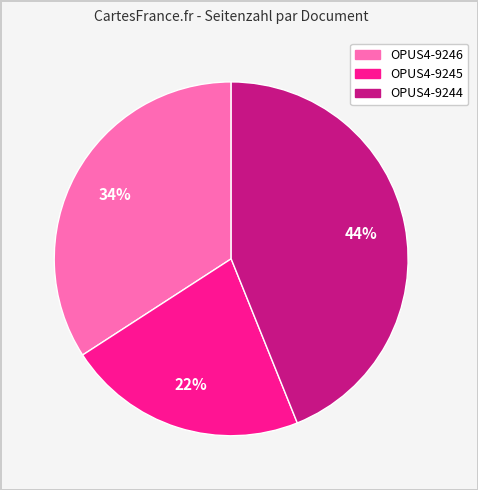

Does OPUS4-9244 account for over 50% of the chart?

No